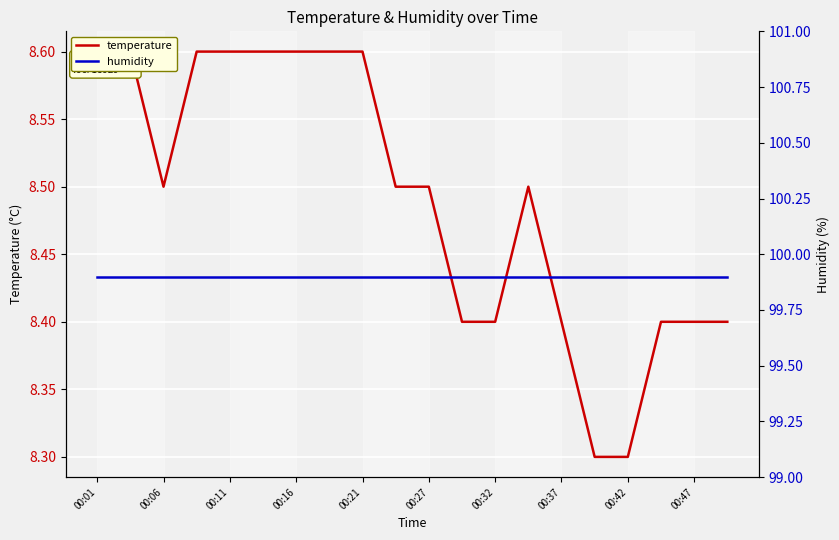

What is the average value of the temperature series?

8.5